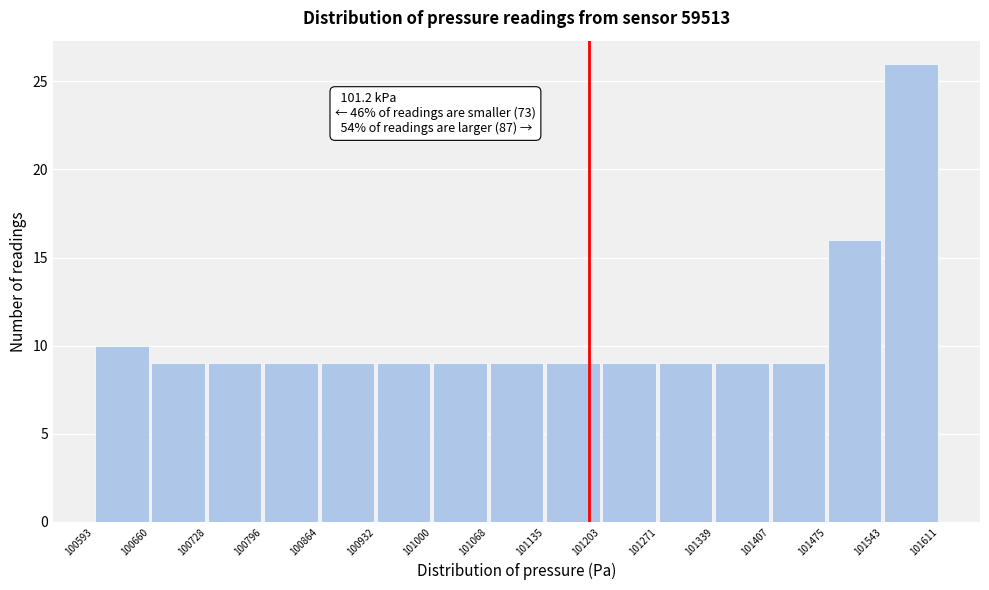

Which range on the x-axis has the tallest bar?

101543 to 101611